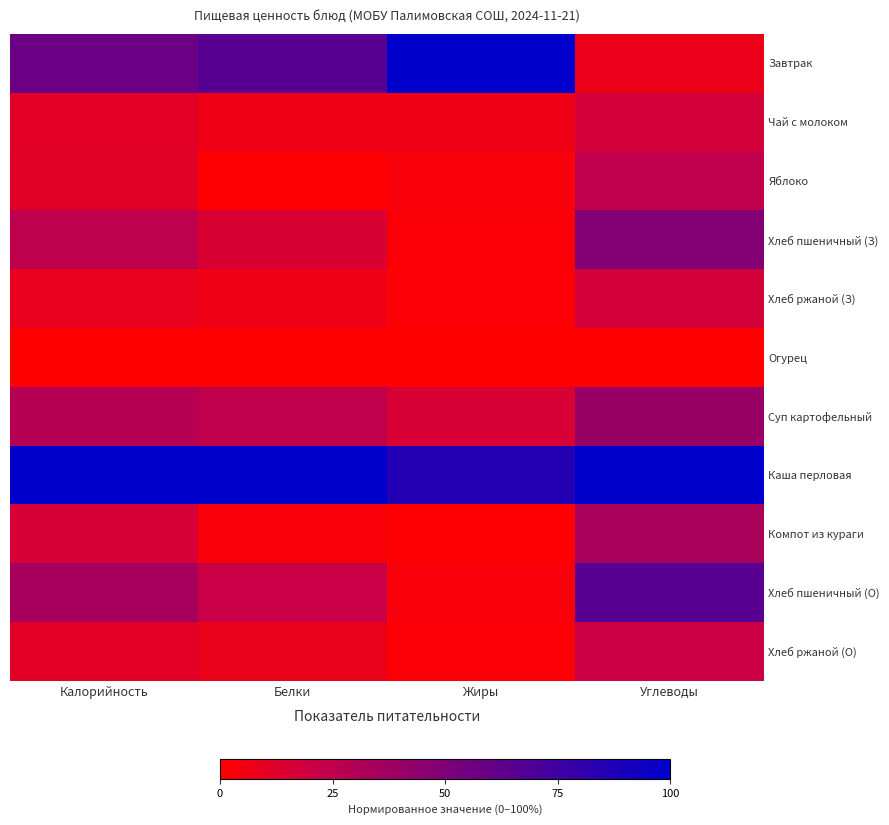

At which category is the sum across all series the highest?

Углеводы